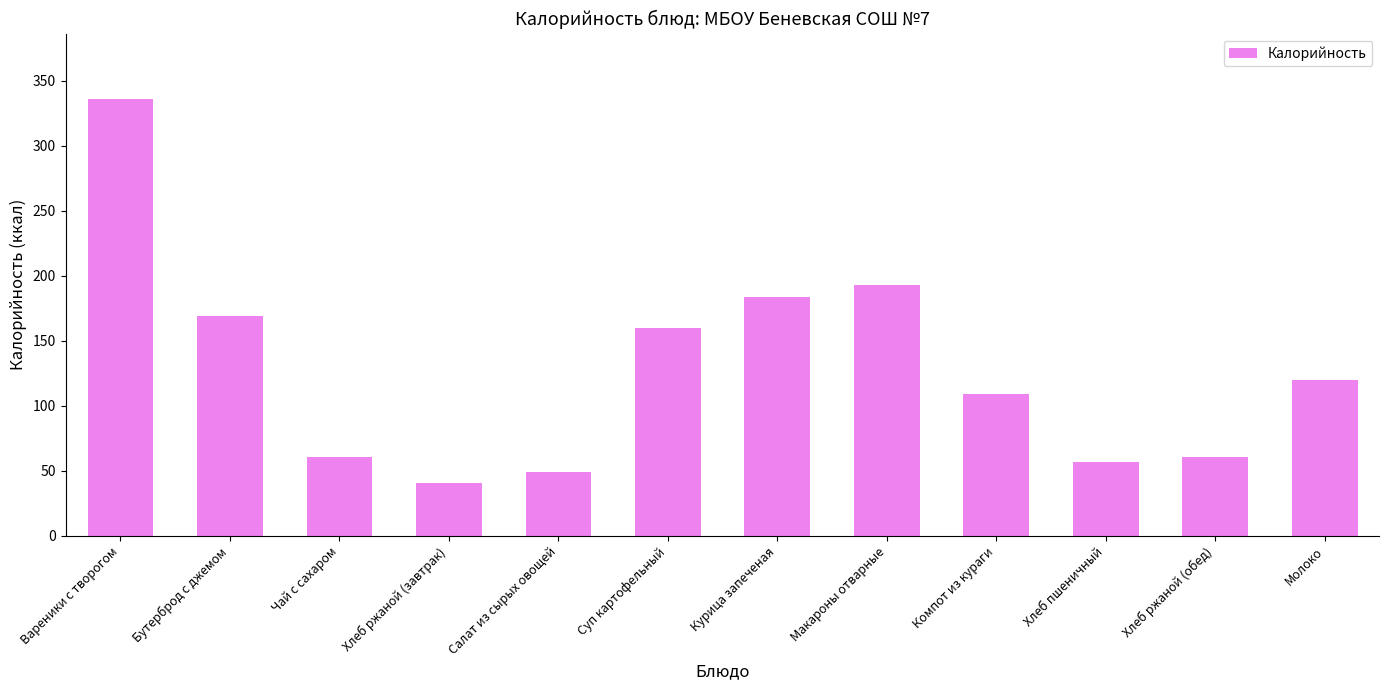

What is the label of the 4th bar from the left?

Хлеб ржаной (завтрак)